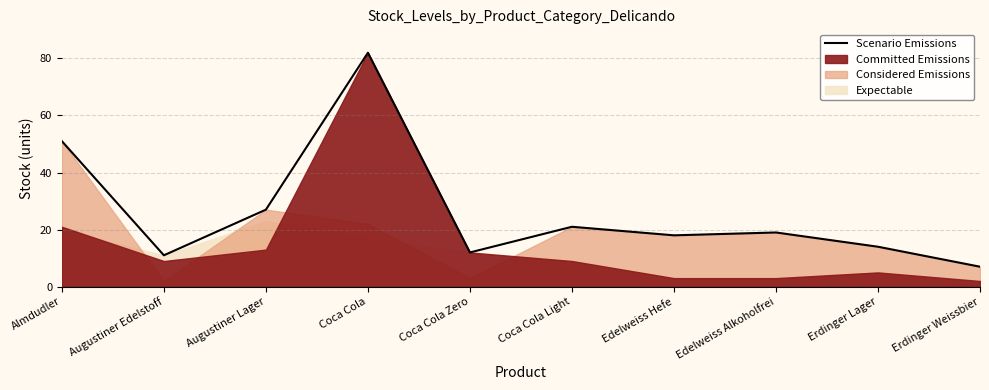

Rank the categories by value from lowest to highest.

Erdinger Weissbier, Augustiner Edelstoff, Coca Cola Zero, Erdinger Lager, Edelweiss Hefe, Edelweiss Alkoholfrei, Coca Cola Light, Augustiner Lager, Almdudler, Coca Cola